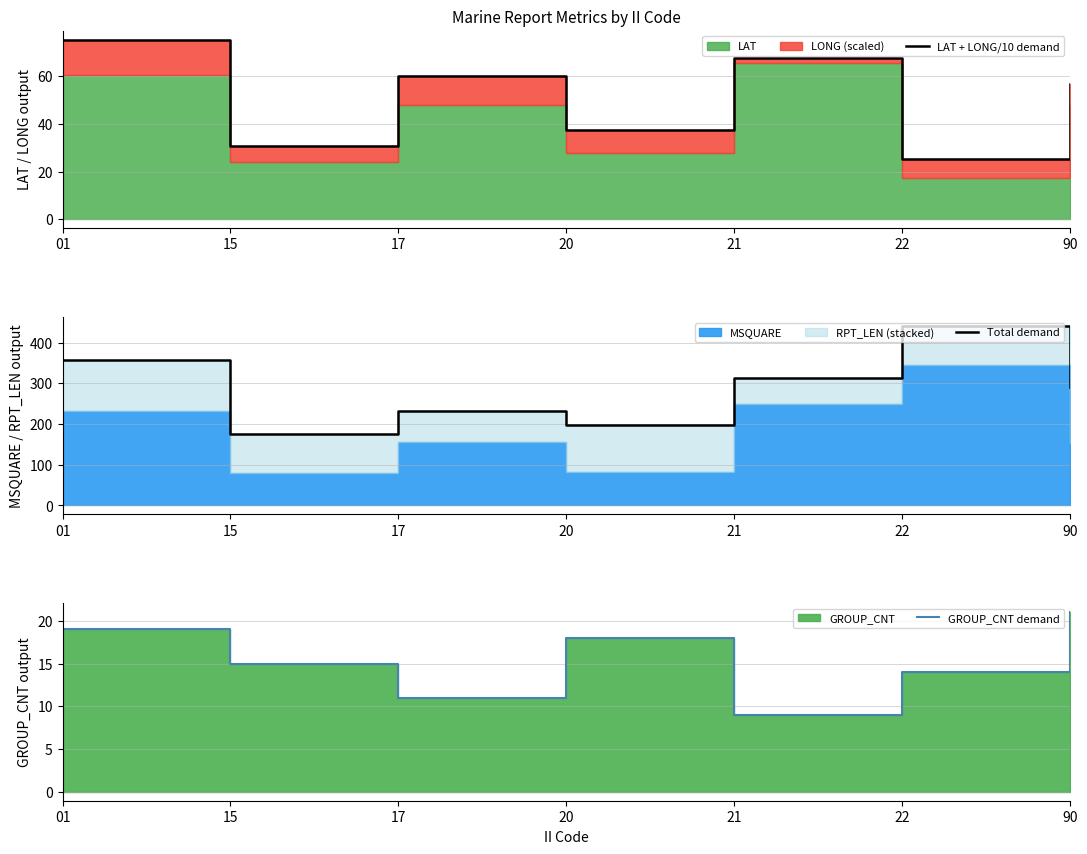

At which category is the sum across all series the highest?

22